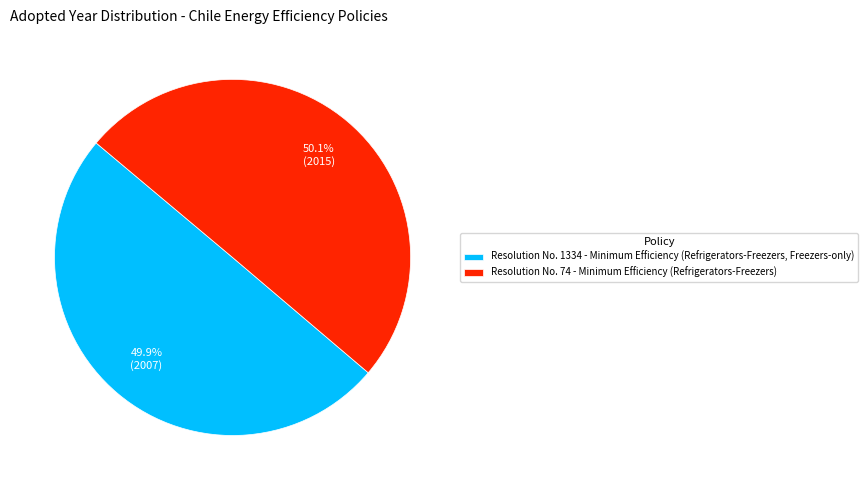

Rank the categories by value from highest to lowest.

Resolution No. 74 - Minimum Efficiency (Refrigerators-Freezers), Resolution No. 1334 - Minimum Efficiency (Refrigerators-Freezers, Freezers-only)